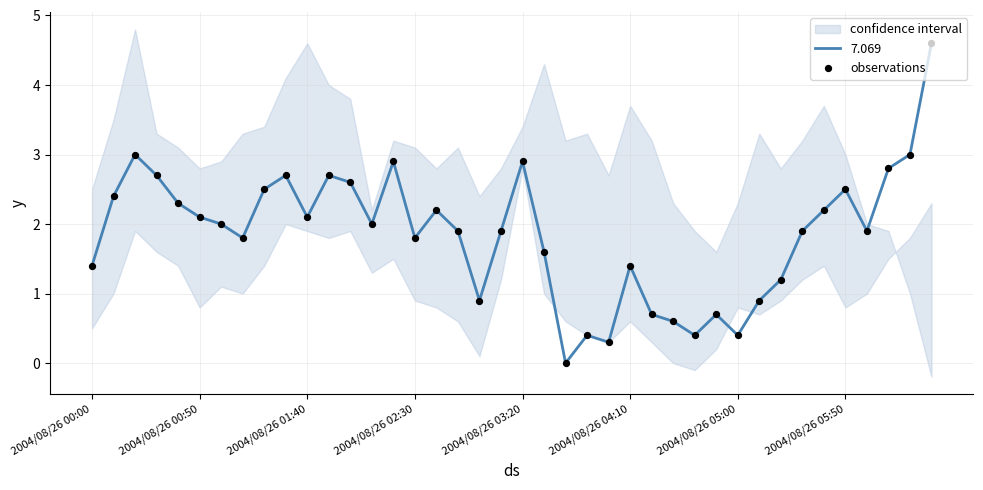

Which has a higher value, 31 or 24?

31